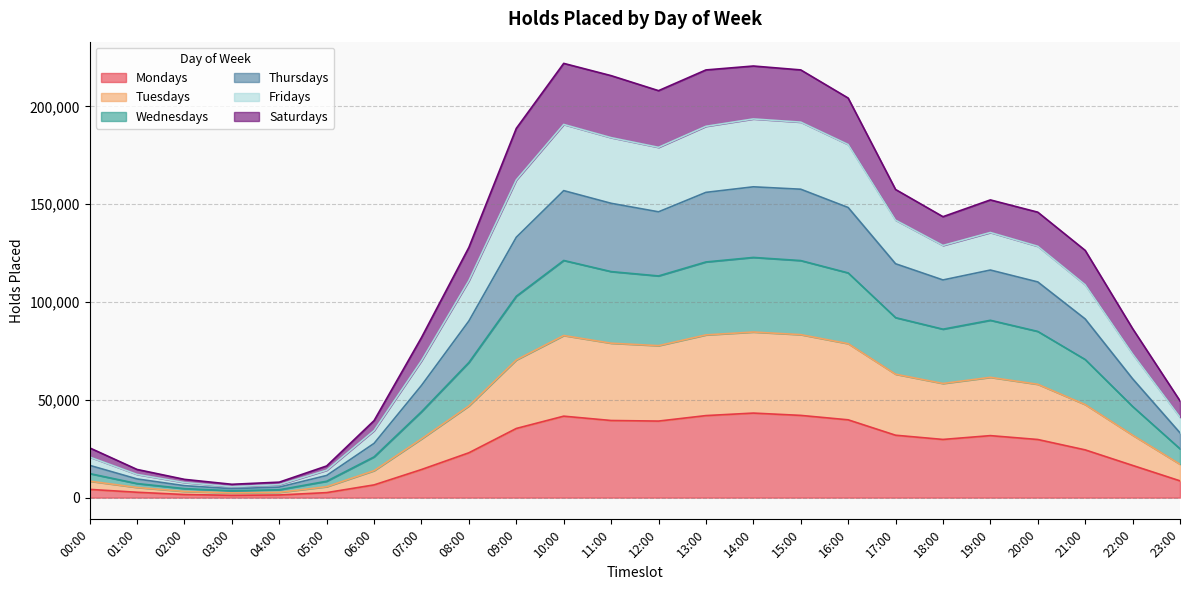

True or false: Thursdays and Mondays intersect in this chart.

False